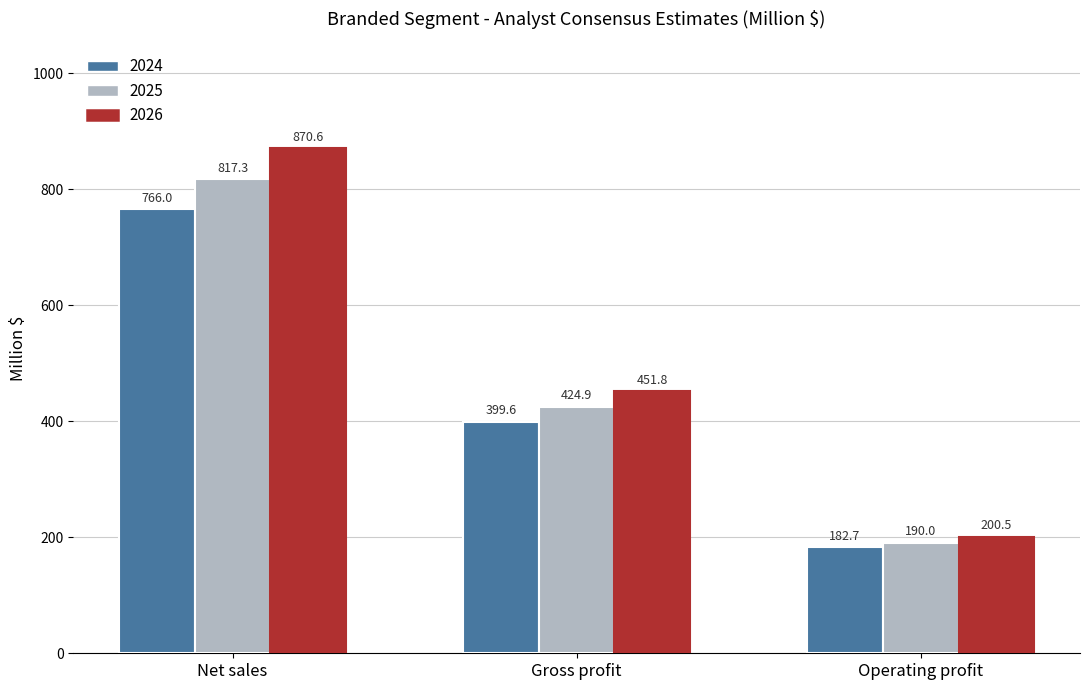

How many data points in 2026 are above 451?

2